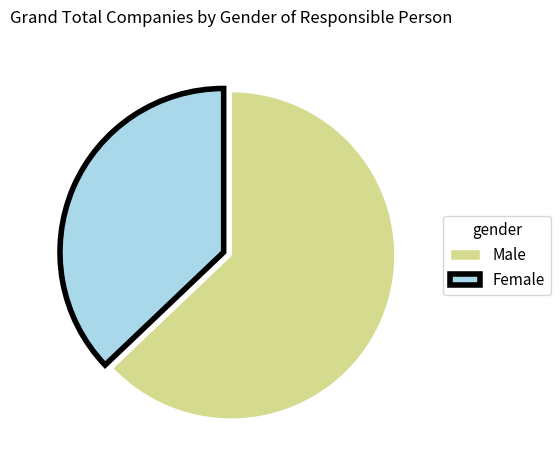

Combined, do Female and Male account for over 50%?

Yes